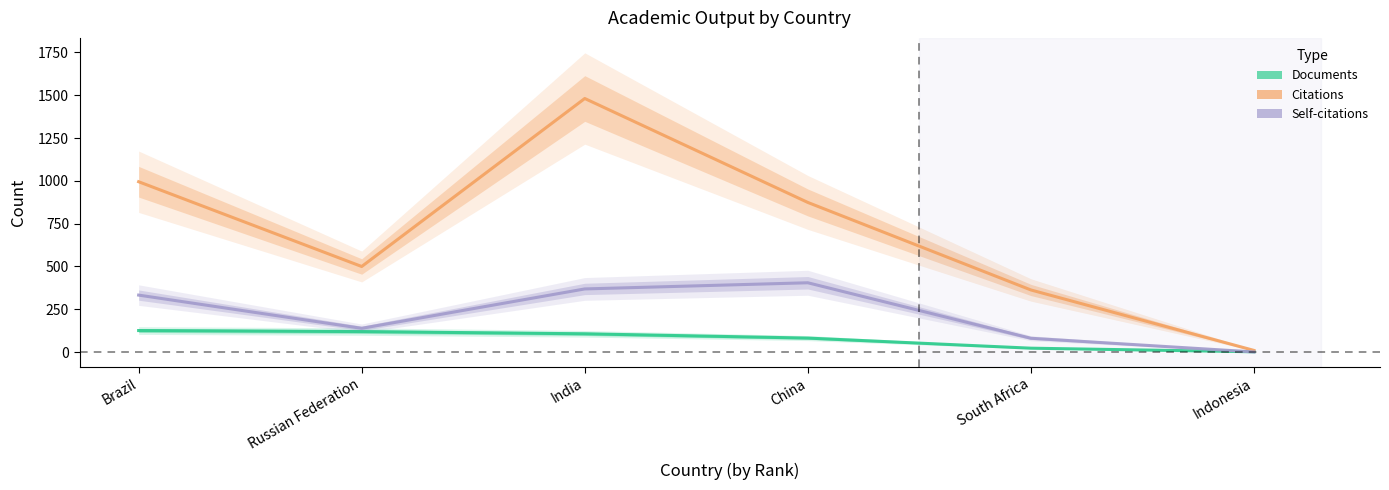

What is the sum of the Citations values at Russian Federation and South Africa?

863